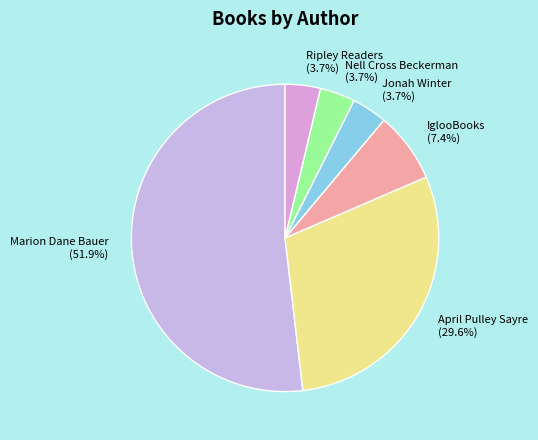

How many segments does this pie chart have?

6